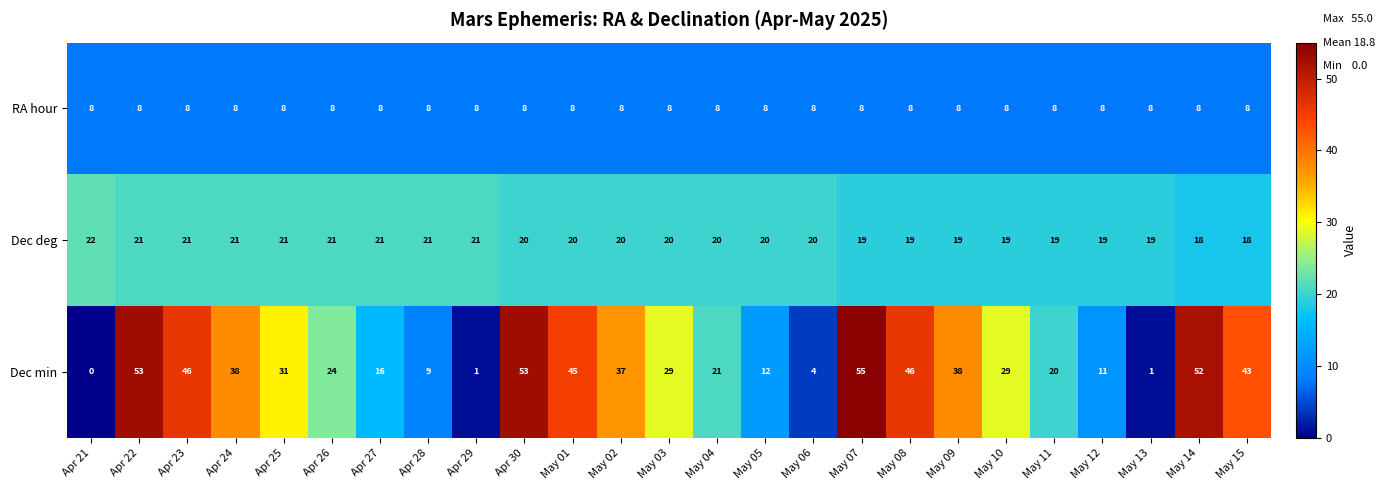

Which series has the widest spread of values?

Dec min